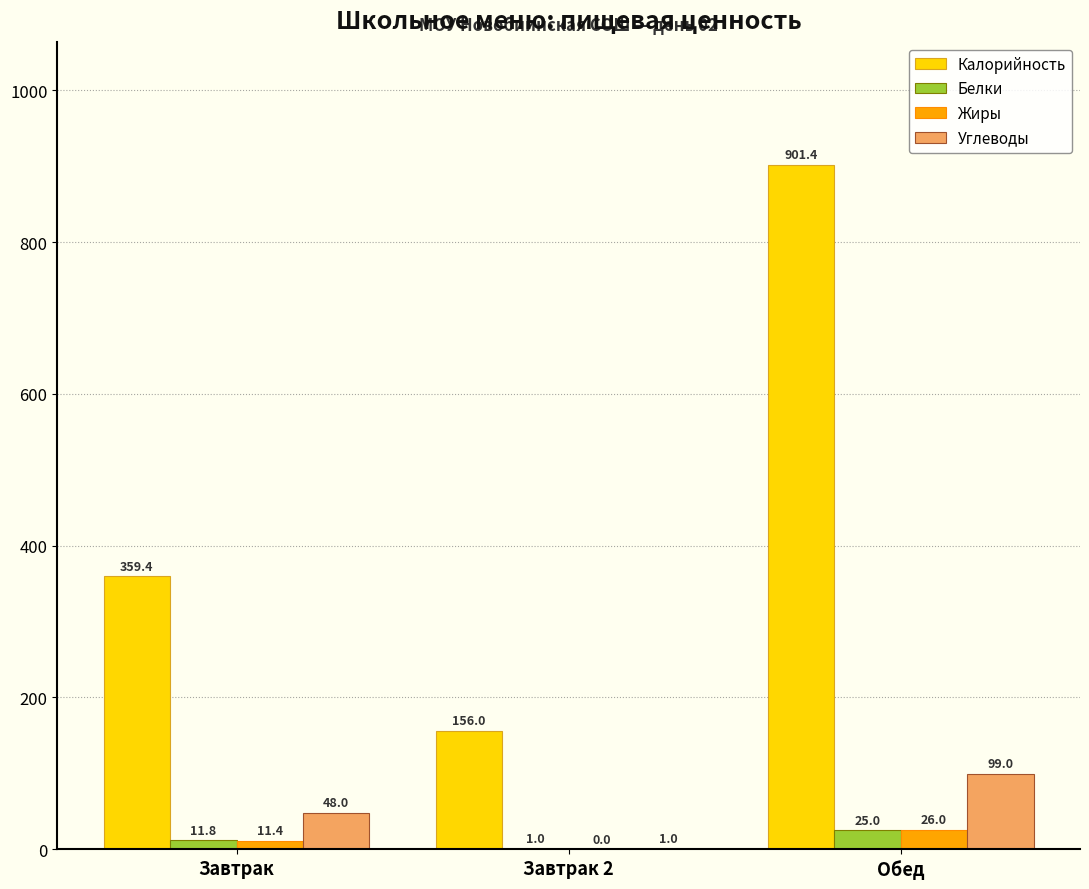

Is the value of Жиры at Обед greater than the value of Белки at Обед?

Yes